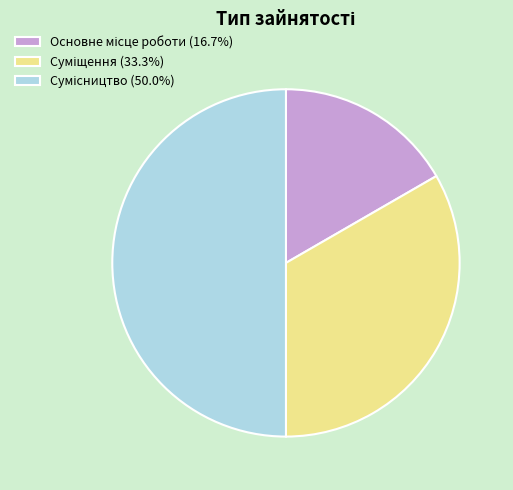

Is it true that Сумісництво is 50% of the pie?

True